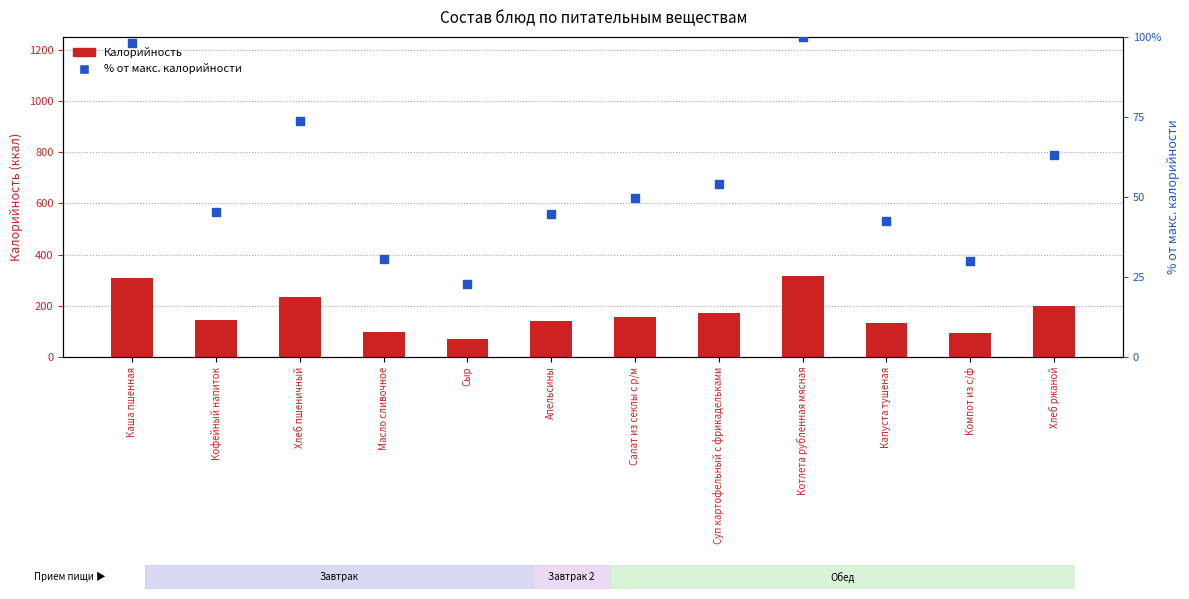

At how many categories does at least one series exceed 254?

2